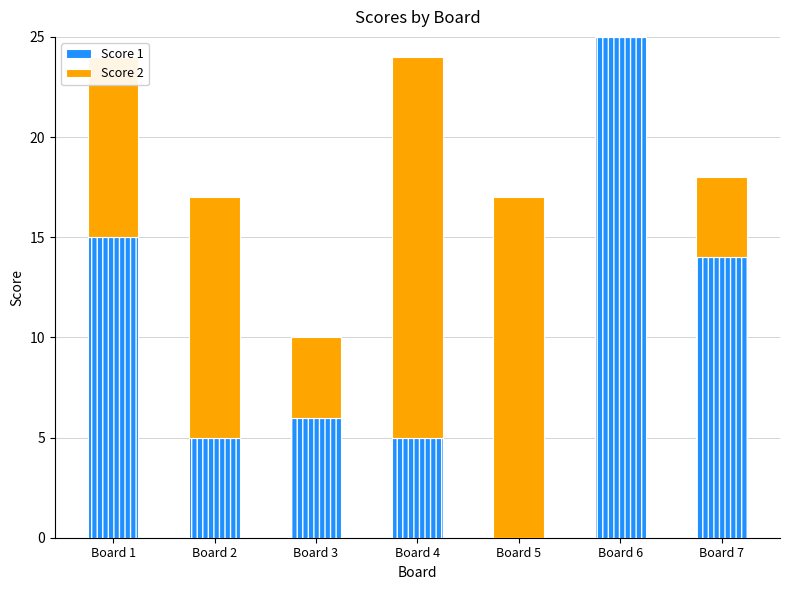

What is the sum of all Score 1 values?

70